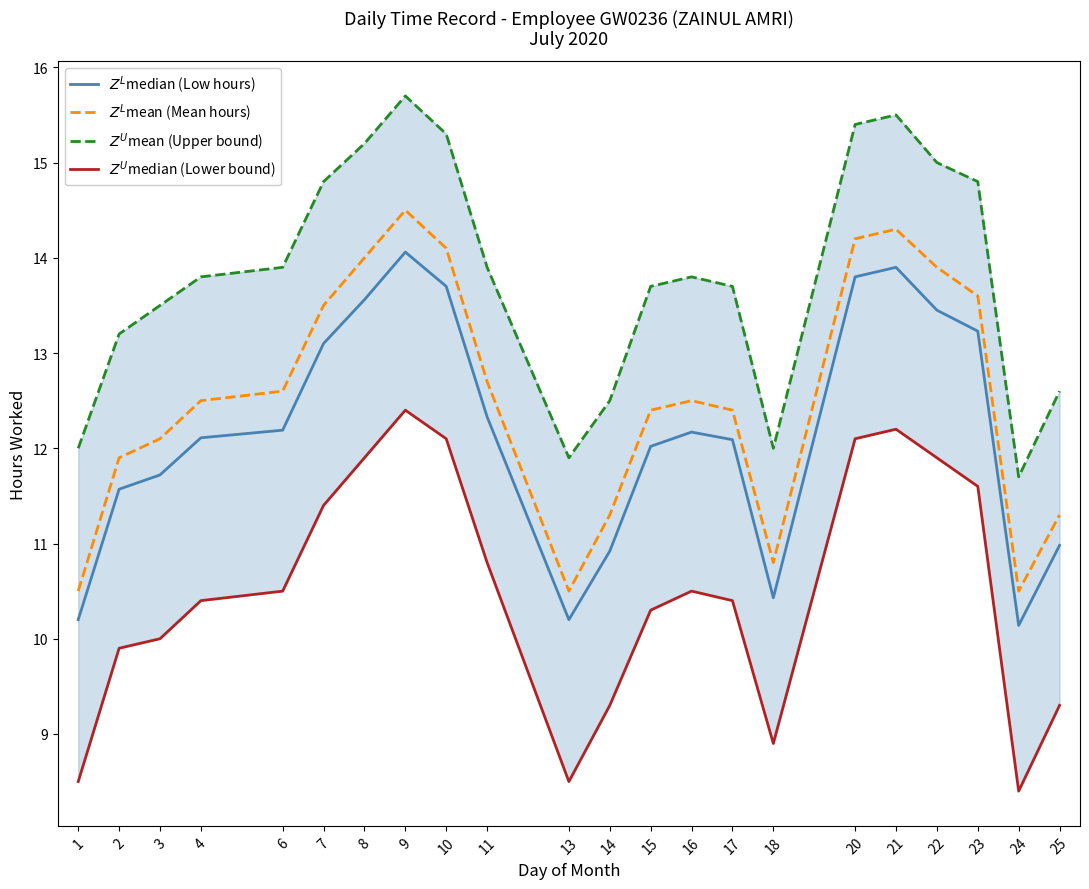

What is the value of the $Z^L$mean (Mean hours) point at the 4th from the left?

12.5